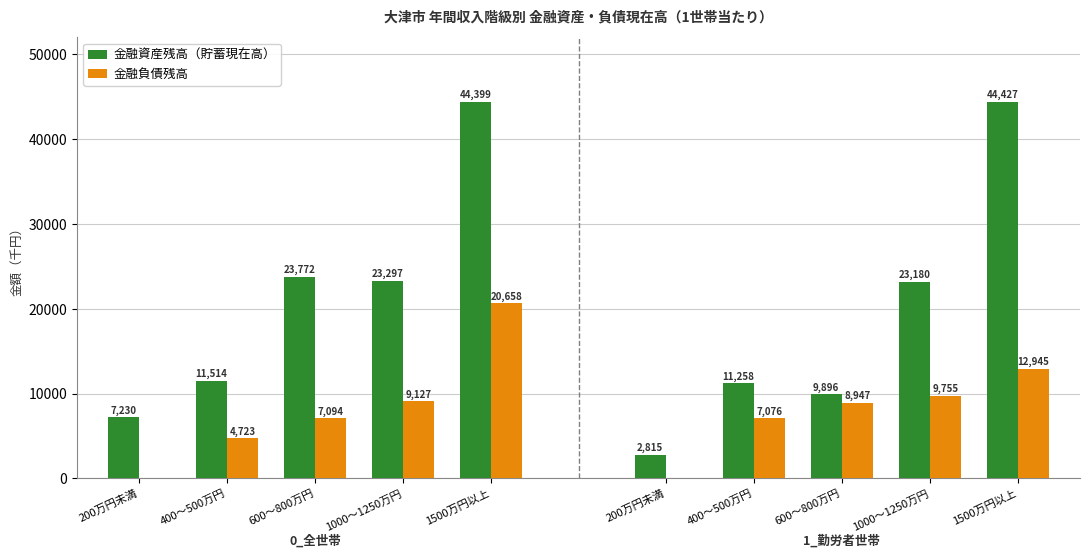

Where is 金融資産残高（貯蓄現在高） nearest to the value 25814?

600～800万円